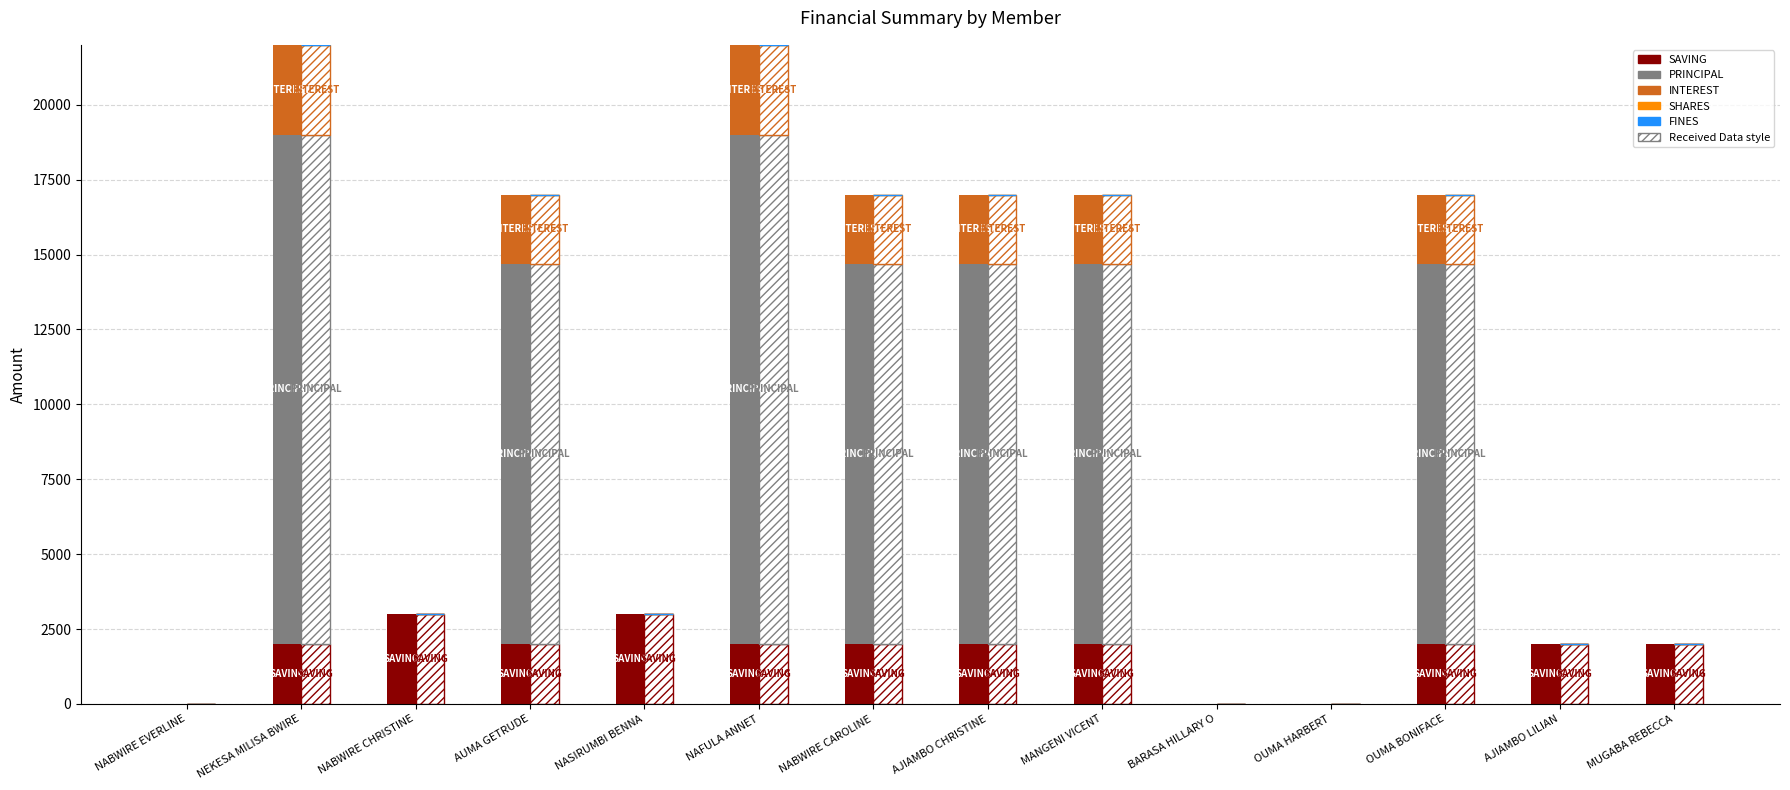

Count the number of data series in this chart.

5